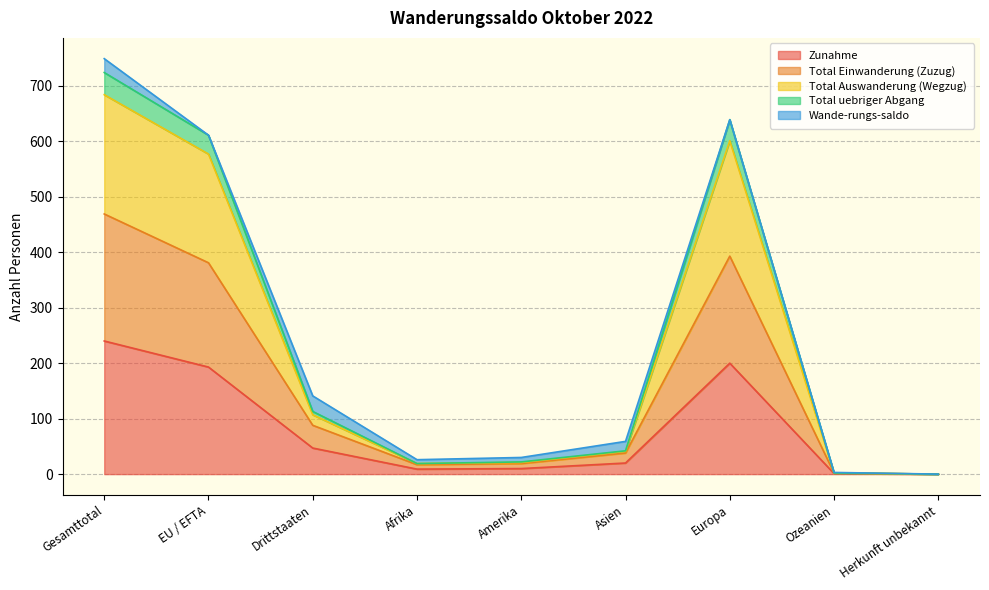

The Zunahme series shows 240 at Gesamttotal. True or false?

True